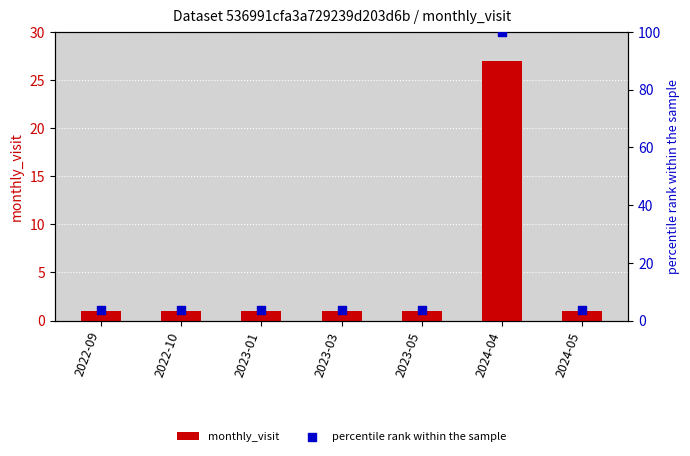

At which category is the sum across all series the highest?

2024-04